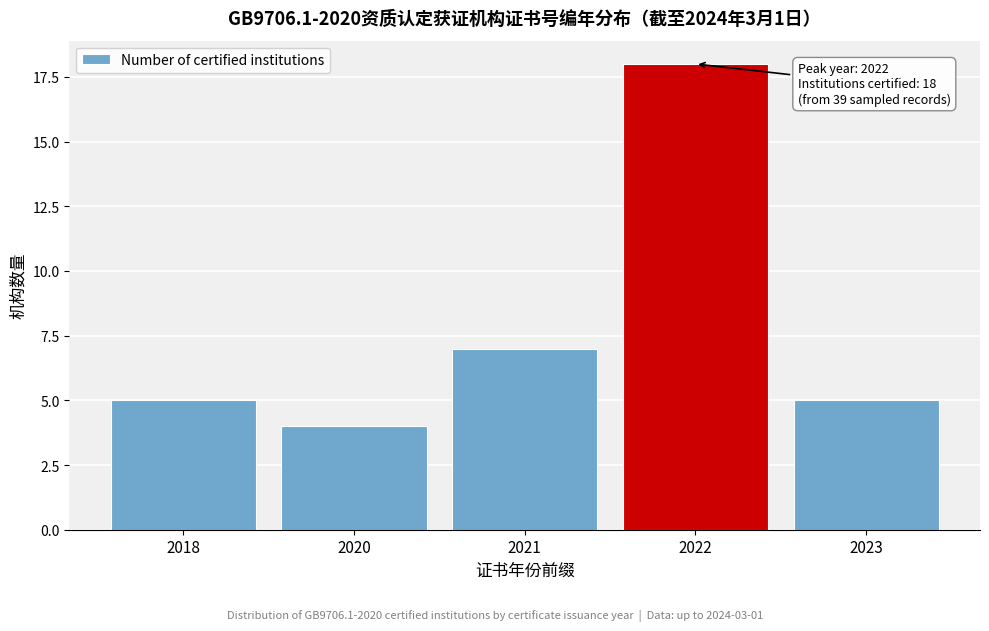

Reading right to left, extract all data points from this chart.

2023=5	2022=18	2021=7	2020=4	2018=5